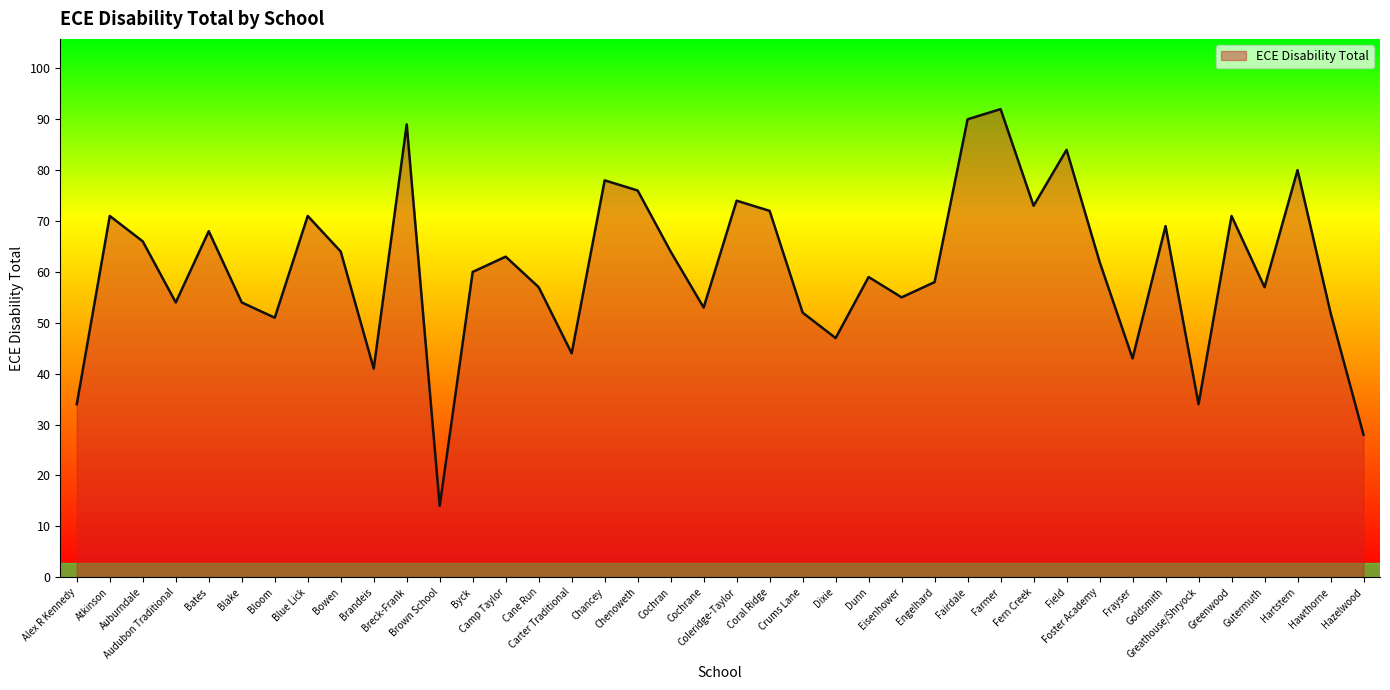

True or false: the data shows 72 at Coral Ridge.

True